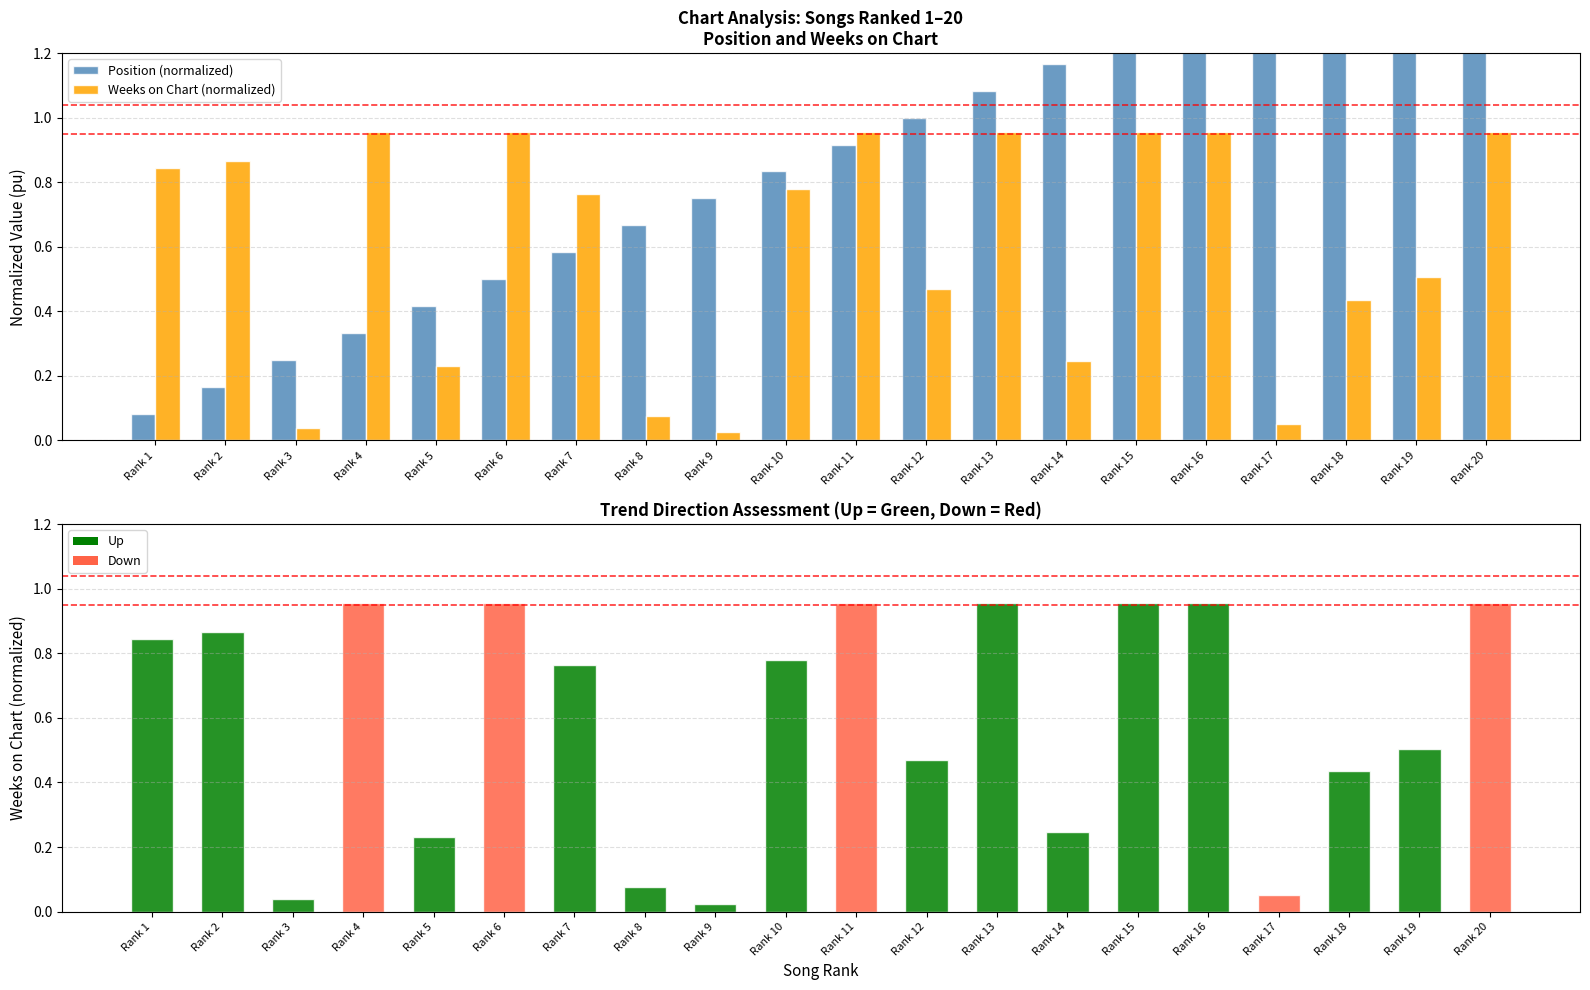

List the series in order of their peak value, highest first.

Position (normalized), Weeks on Chart (normalized)